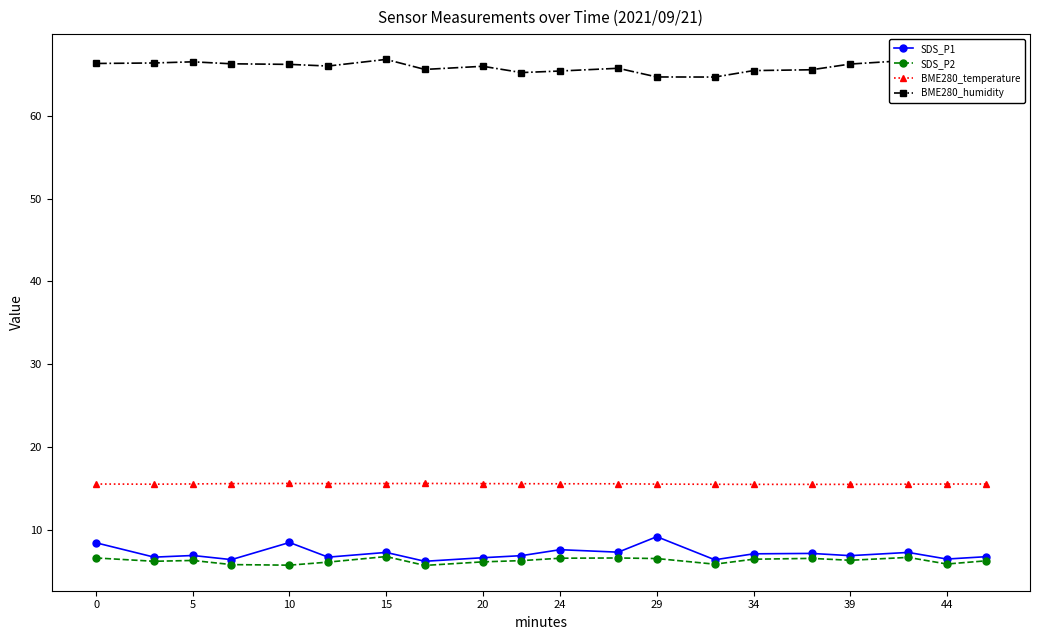

Which series has the largest range (max minus min)?

SDS_P1